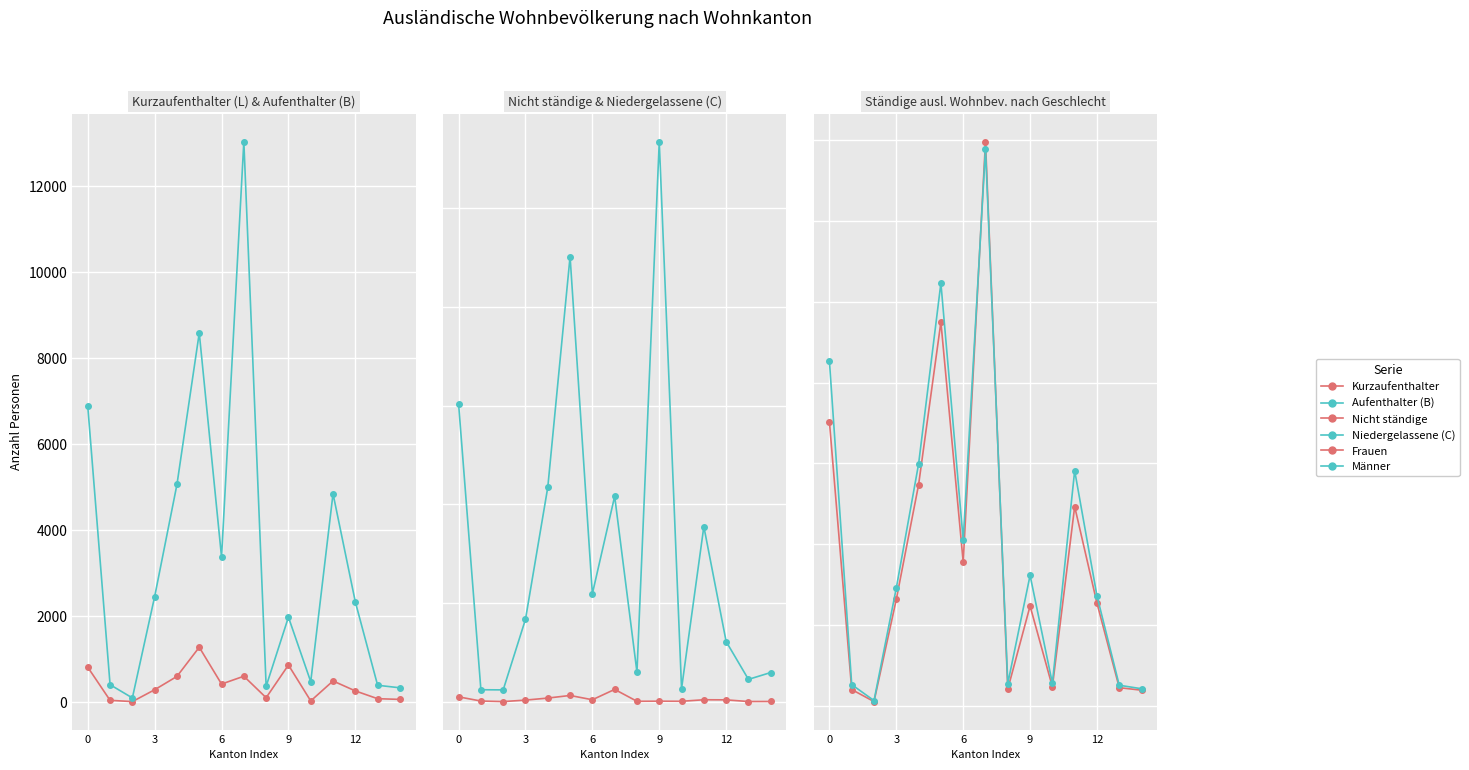

What is the label of the 7th point from the left?

6